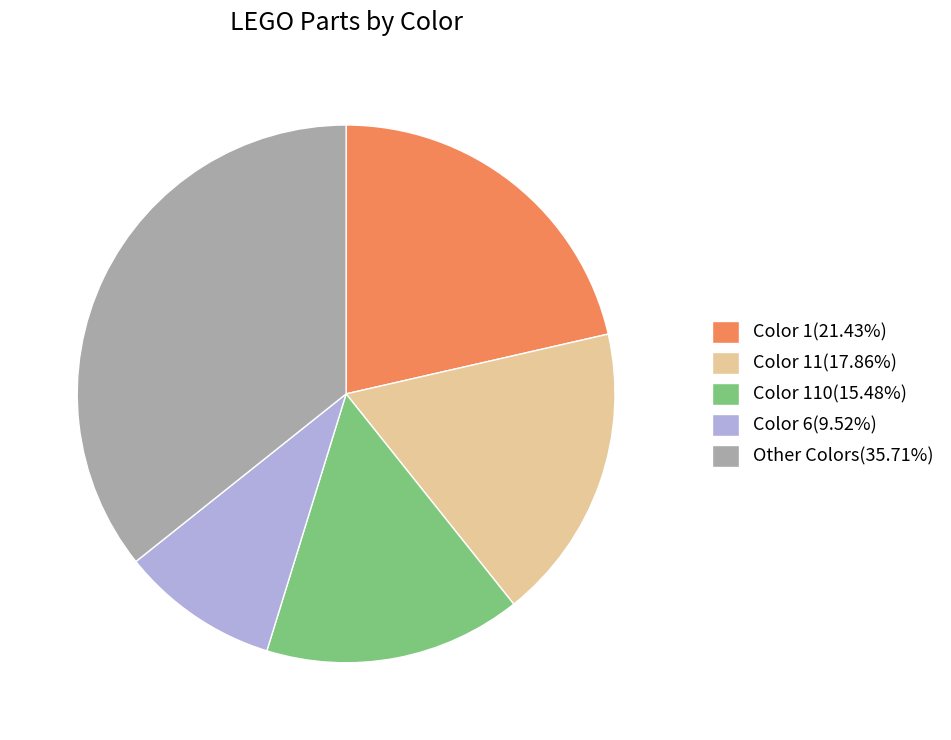

Approximately how many times larger is the value at Color 6(9.52%) compared to Color 110(15.48%)?

0.6